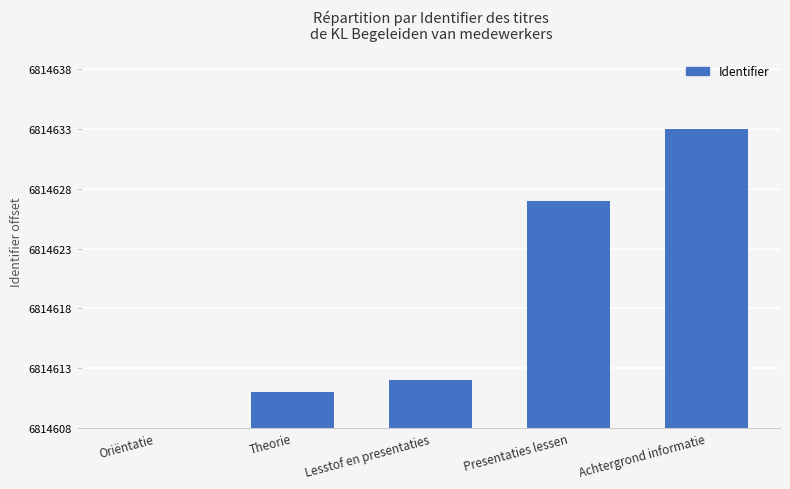

Reading right to left, list all the values displayed in this chart.

Achtergrond informatie=25	Presentaties lessen=19	Lesstof en presentaties=4	Theorie=3	Oriëntatie=0